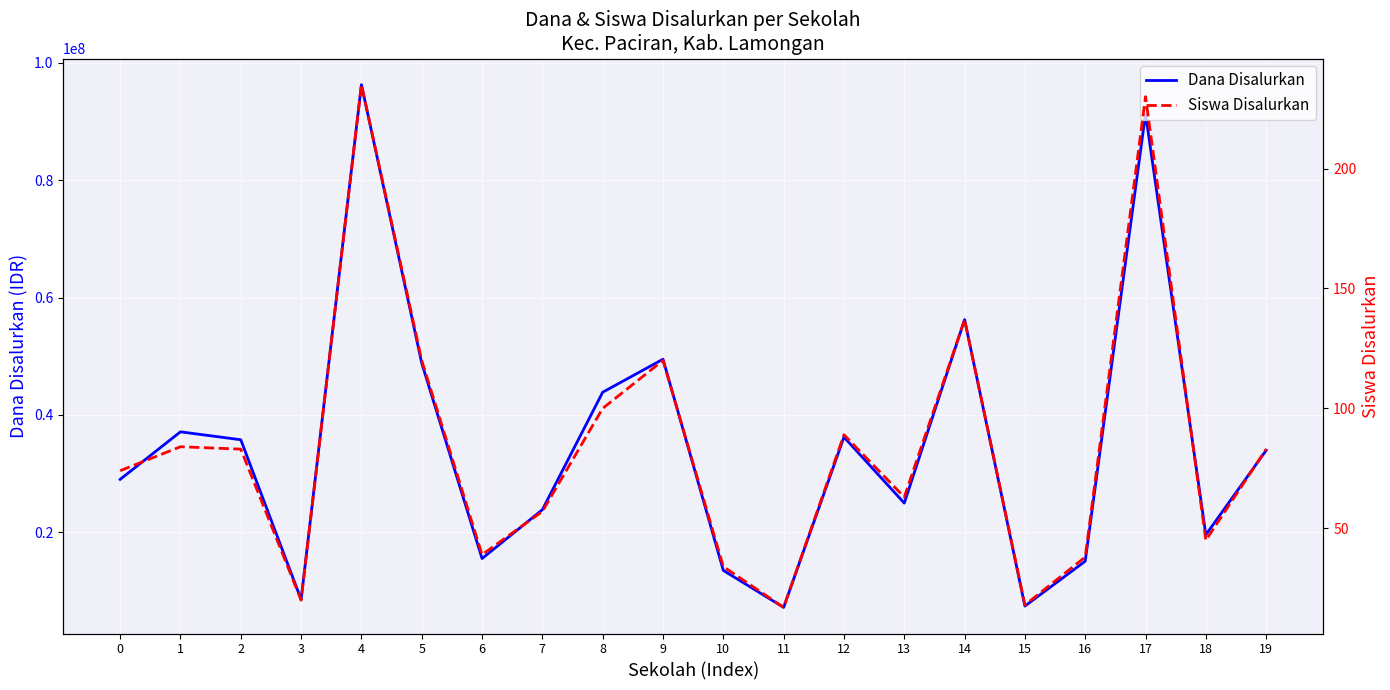

Which series has the largest total across all categories?

Dana Disalurkan